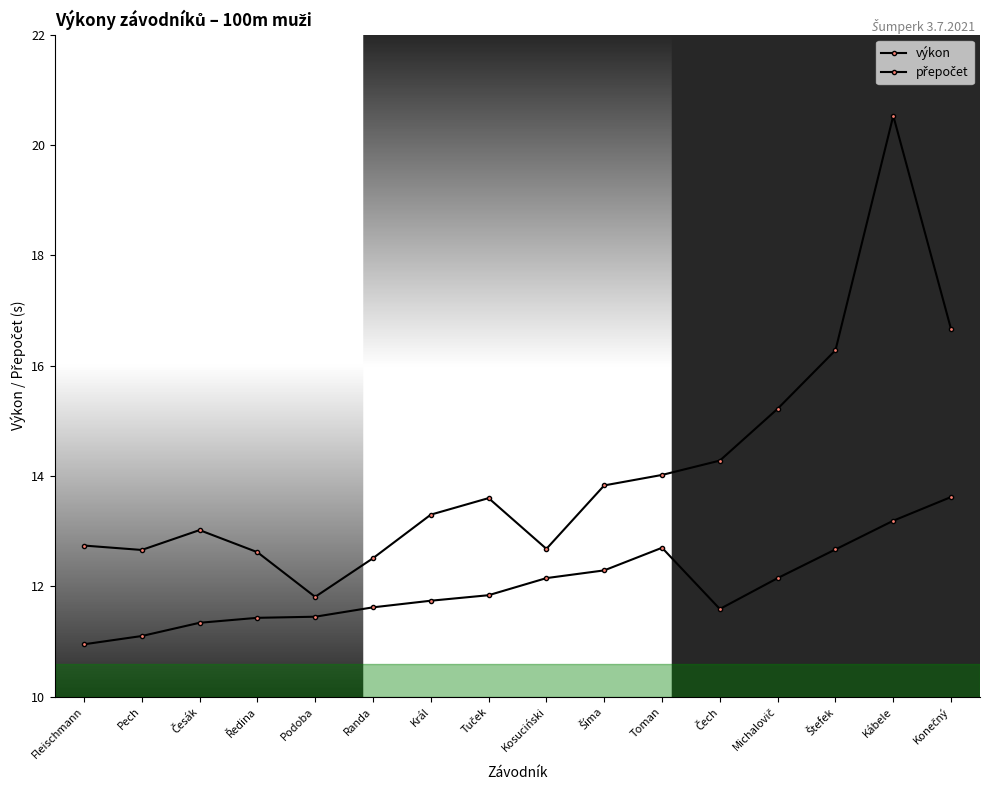

What is the label of the 10th point from the left?

Šíma